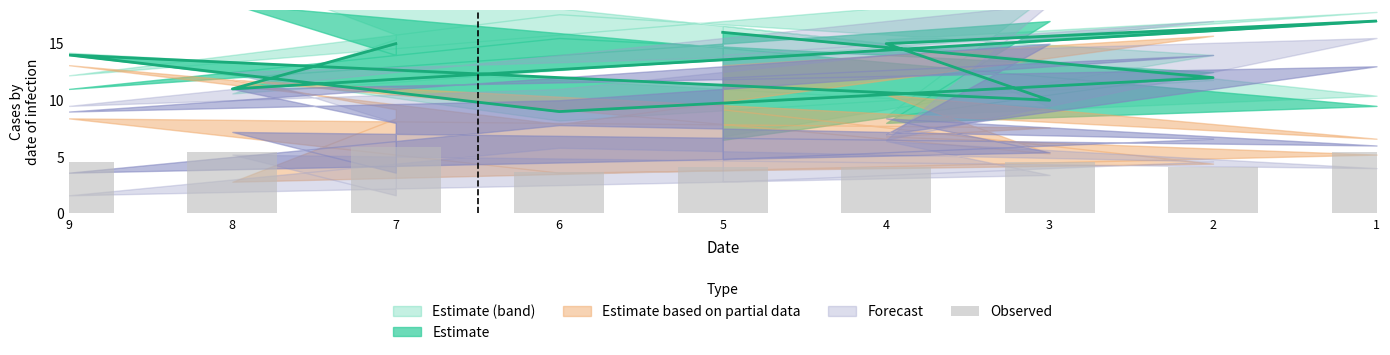

Reading left to right, what are all the values shown in this chart?

7=5.9	8=5.5	1=5.5	4=4.1	3=4.5	9=4.5	6=3.6	2=4.1	5=4.1